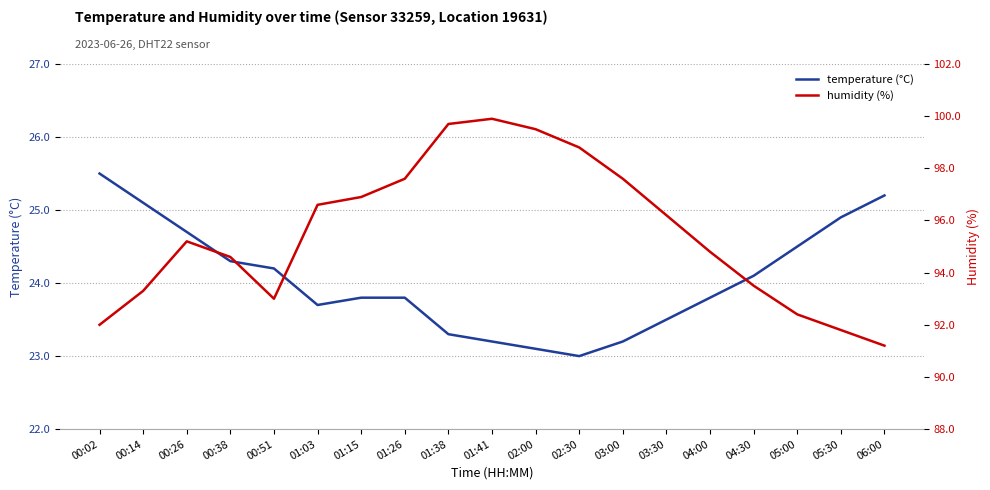

Which category has the lowest value in the humidity (%) series?

06:00